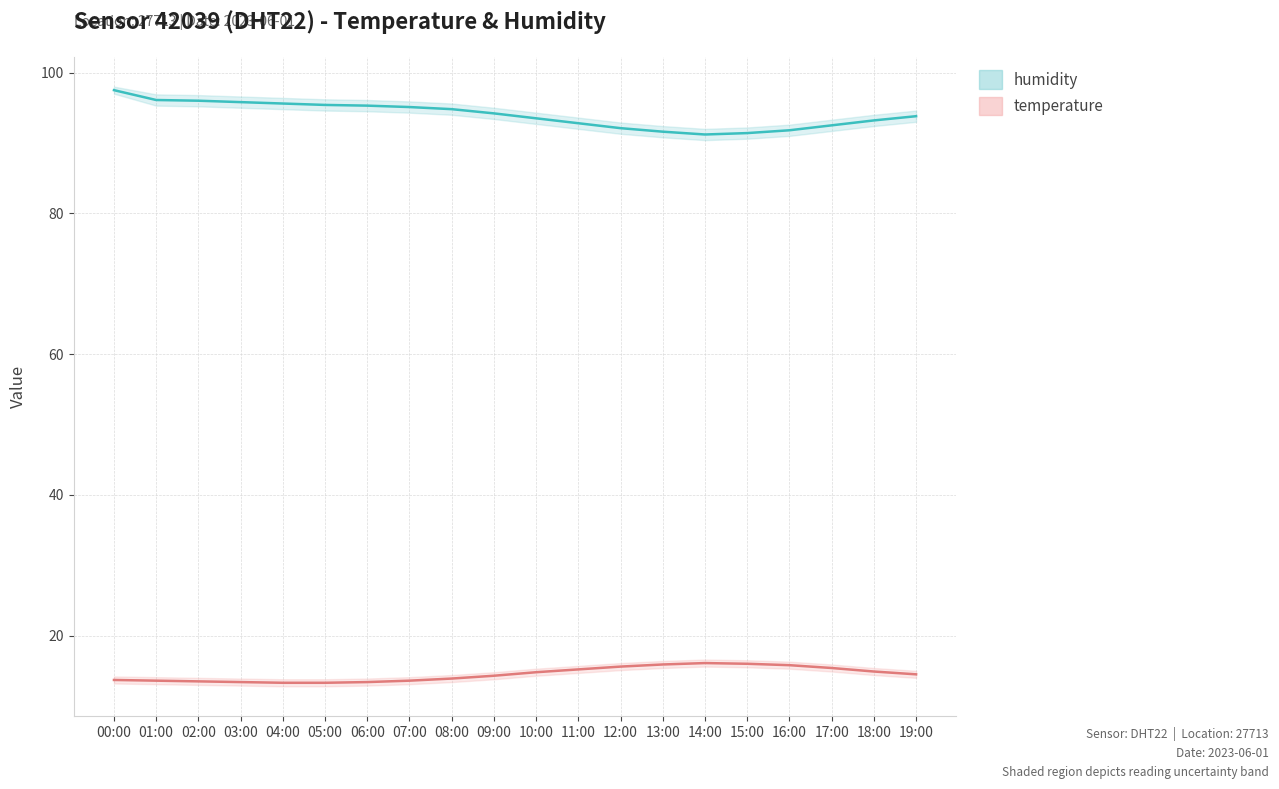

Rank the series by their maximum value, from lowest to highest.

temperature, humidity